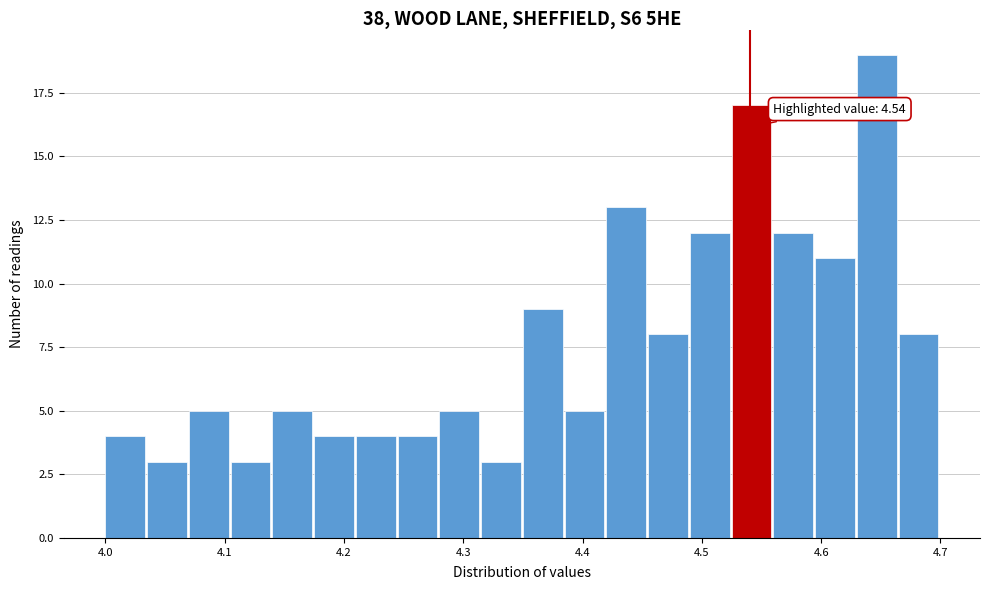

Around what value on the x-axis is the tallest bar? Give the approximate position of its centre, as read against the axis.

4.65